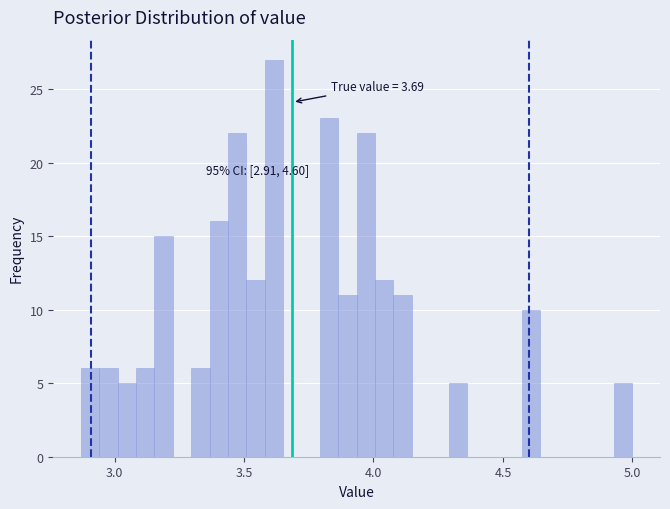

Around what value on the x-axis is the tallest bar? Give the approximate position of its centre, as read against the axis.

3.60